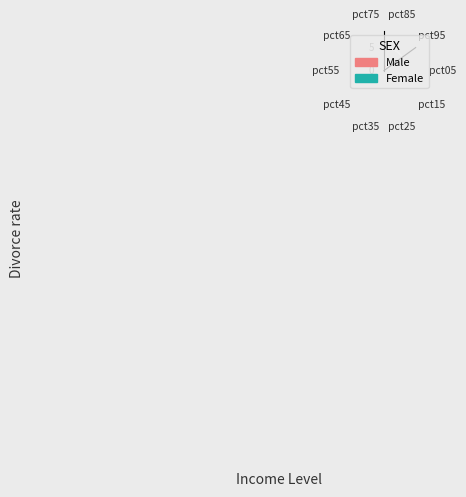

What is the value of the 9th bar from the left?

1.2